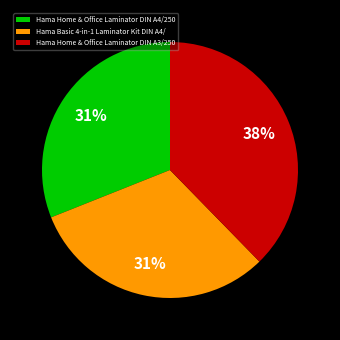

To the nearest percent, what percentage of the pie is Hama Home & Office Laminator DIN A4/250?

31%